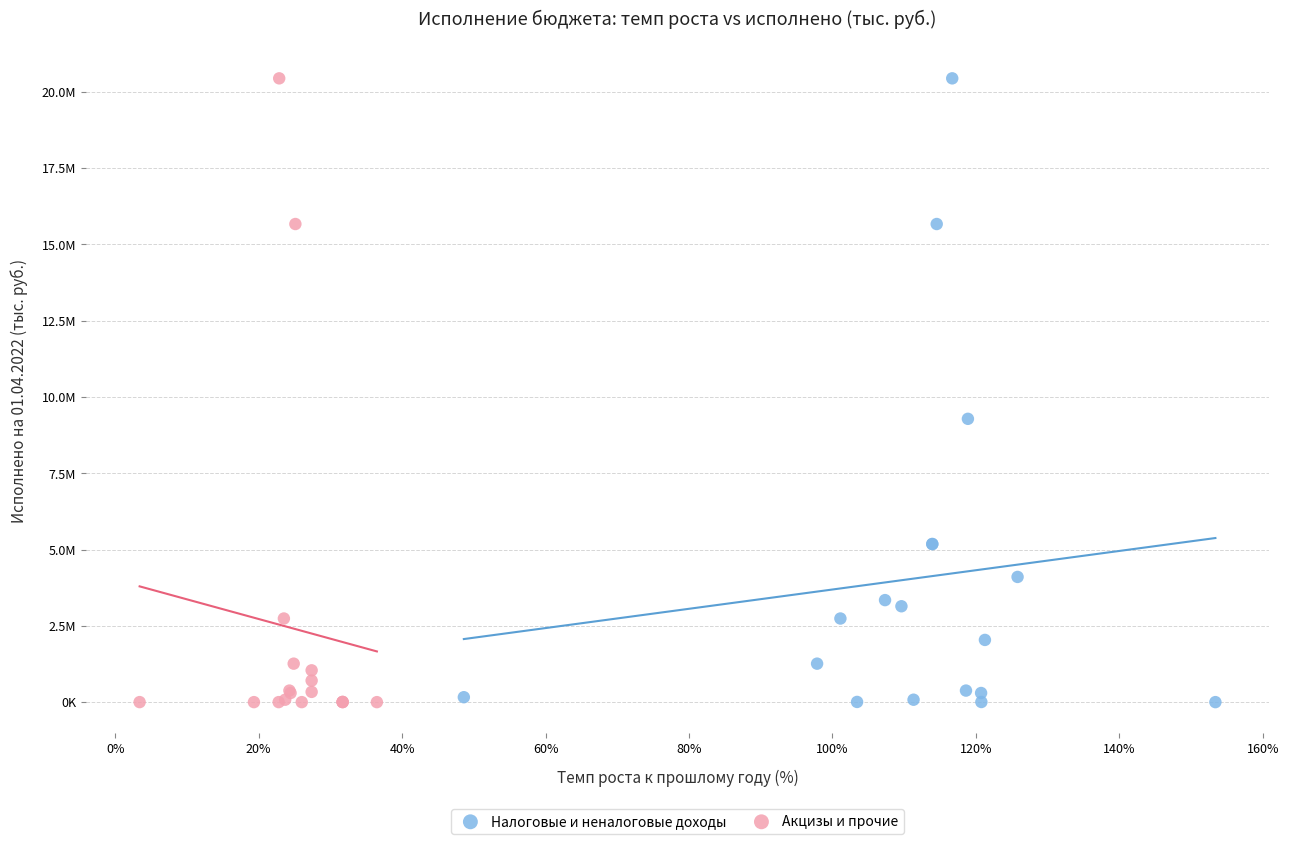

What are all the series names shown in the legend?

Налоговые и неналоговые доходы, Акцизы и прочие